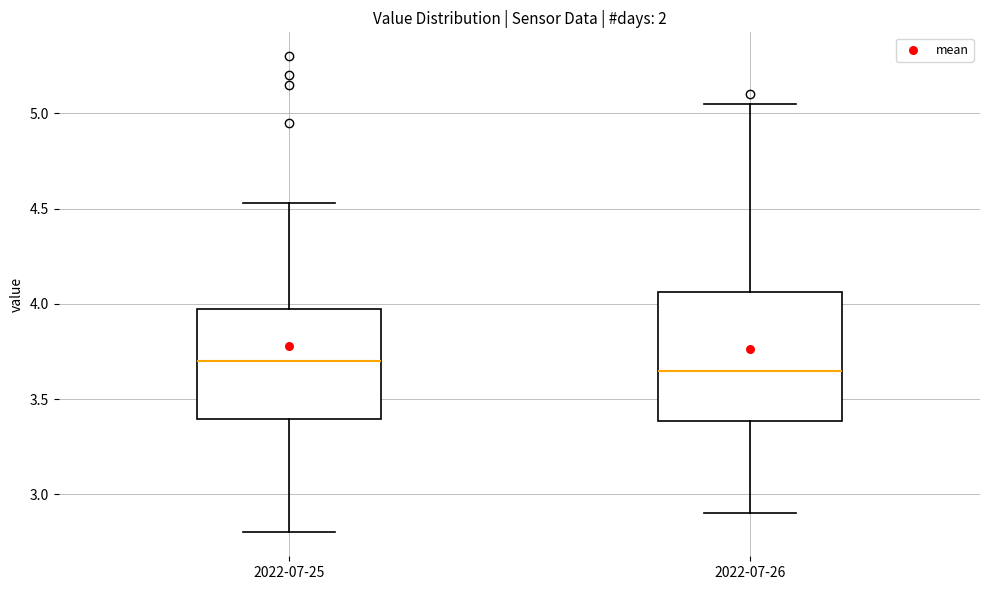

Reading left to right, transcribe this box plot: for each box, give where its median line is, the range the box spans, and where its two whiskers end, as read against the y-axis. The values are not printed on the chart, so give them approximately, as read against the axis.

2022-07-25: median 3.70, box 3.40 to 4.00, whiskers 2.80 to 4.55
2022-07-26: median 3.65, box 3.40 to 4.05, whiskers 2.90 to 5.05